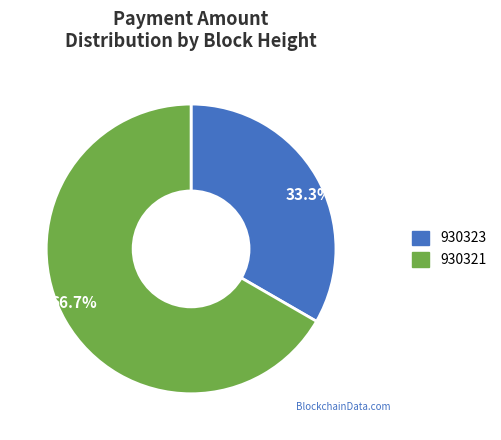

Rank the categories by value from highest to lowest.

66.7%, 33.3%